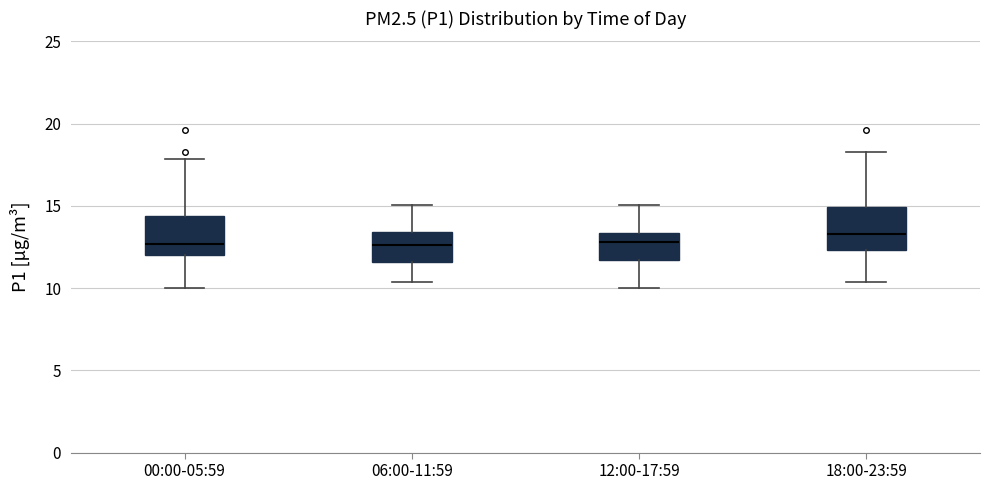

Where is the upper edge of the box for 00:00-05:59 on the y-axis? The values are not printed on the chart, so give them approximately, as read against the axis.

14.5